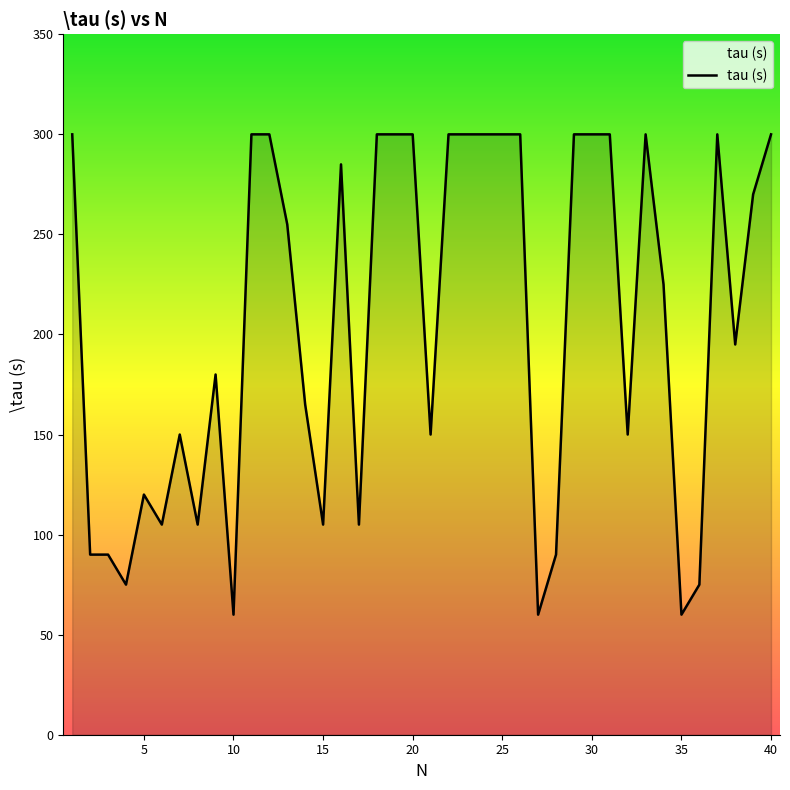

What is the sum of all values?

8265